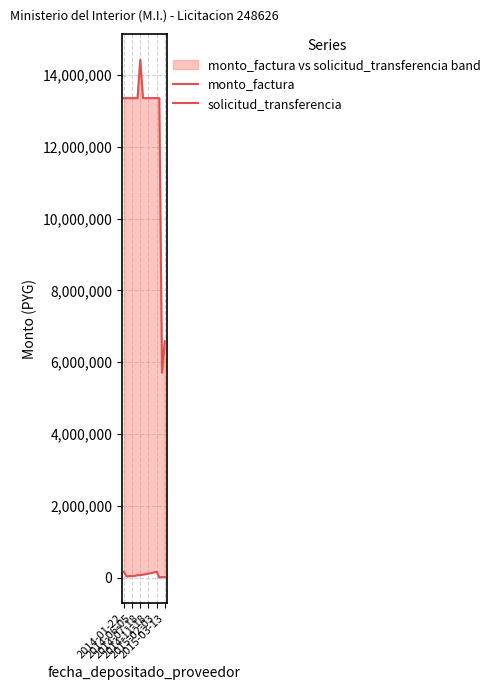

What position from the left is 13?

14